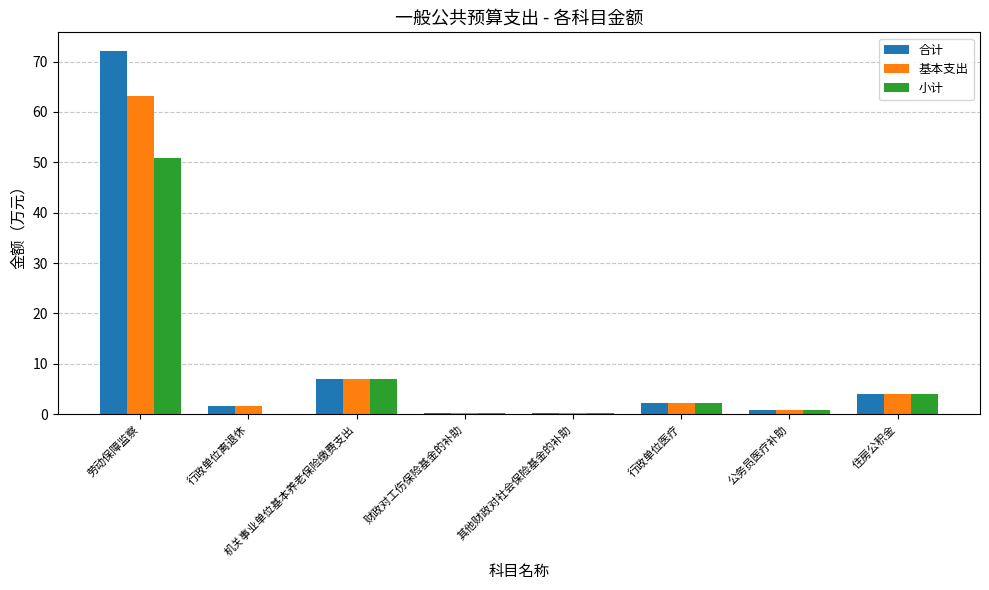

What value does the 基本支出 series have at 住房公积金?

4.0